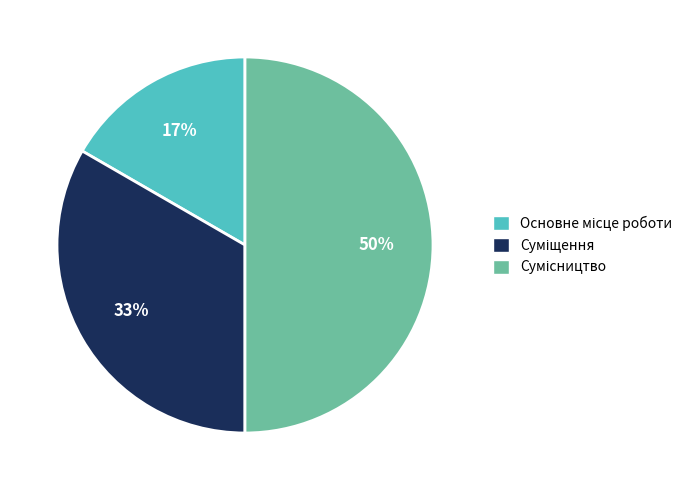

To the nearest percent, what is the average slice percentage?

33%